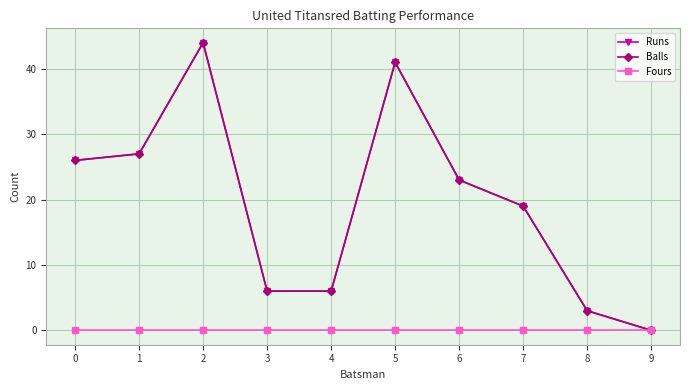

True or false: Balls has a value of 44 at 0.

False